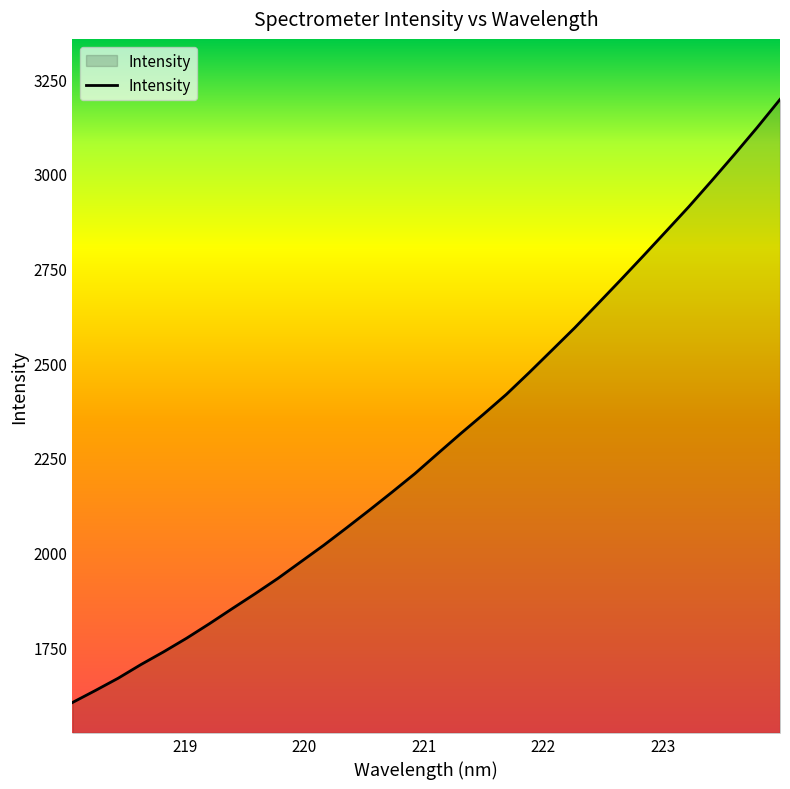

What is the difference between the maximum and minimum values?

1592.4